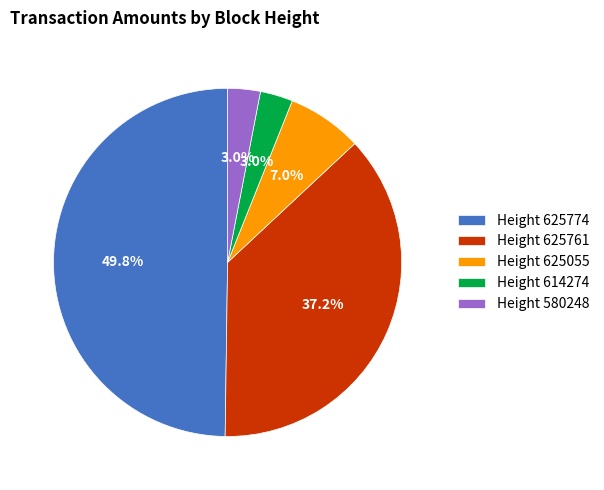

Between Height 625055 and Height 625774, which is larger?

Height 625774